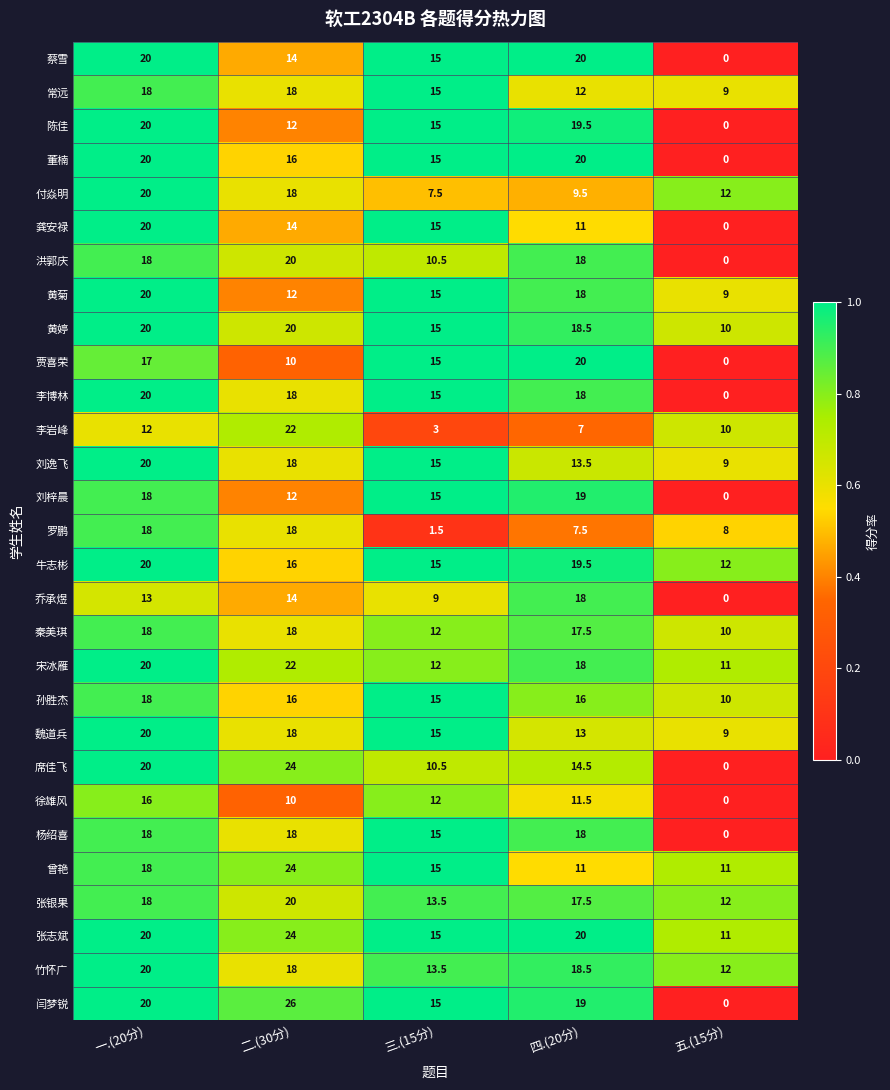

What is the difference between the highest and lowest values at 二.(30分)?

16.0